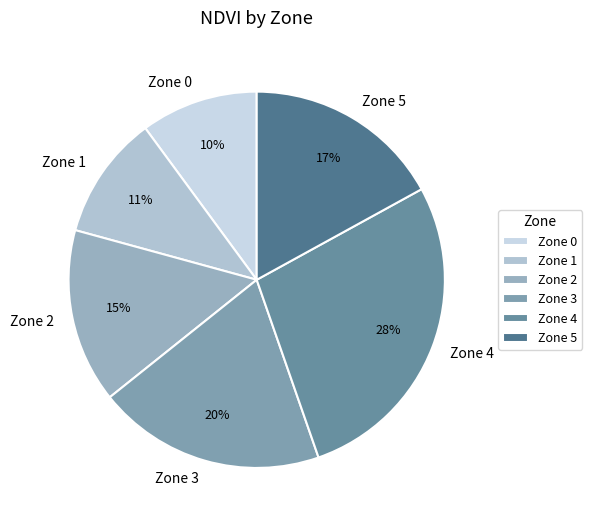

Approximately how many times larger is the value at Zone 5 compared to Zone 0?

1.7